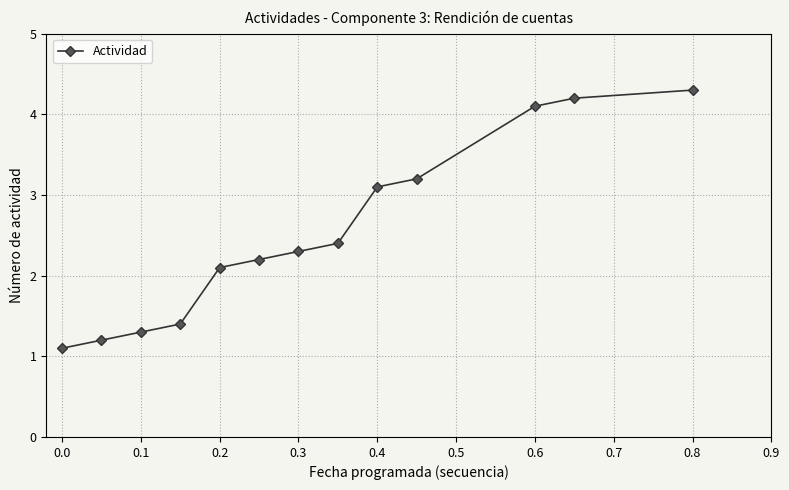

Reading right to left, transcribe all the data shown in this chart.

4.3	4.2	4.1	3.2	3.1	2.4	2.3	2.2	2.1	1.4	1.3	1.2	1.1